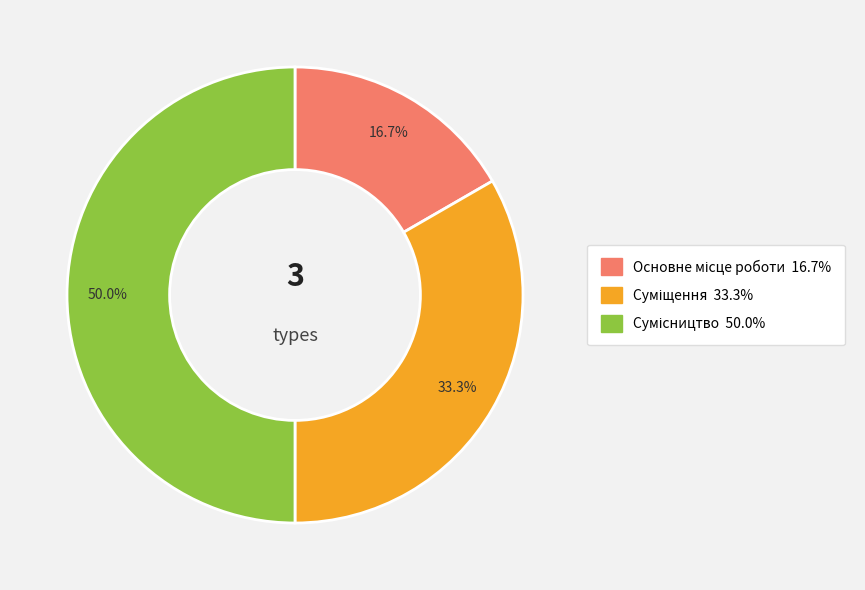

Count the number of slices in the pie.

3